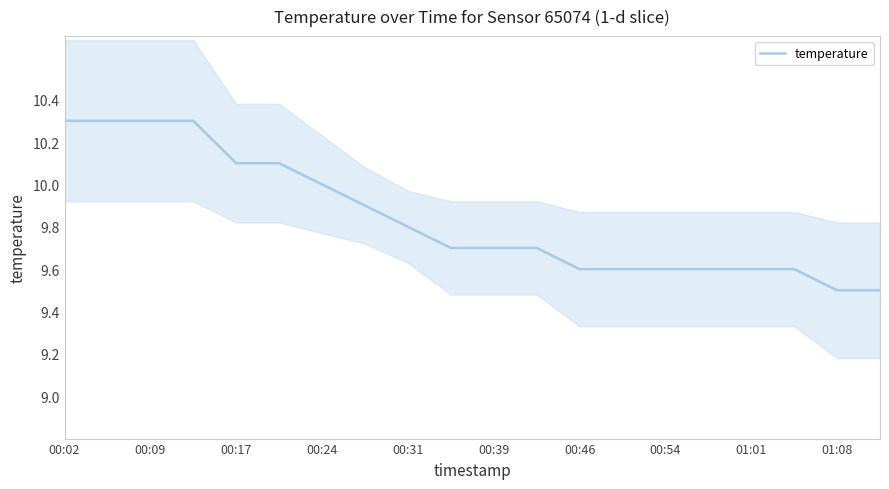

What is the maximum value for temperature?

10.3